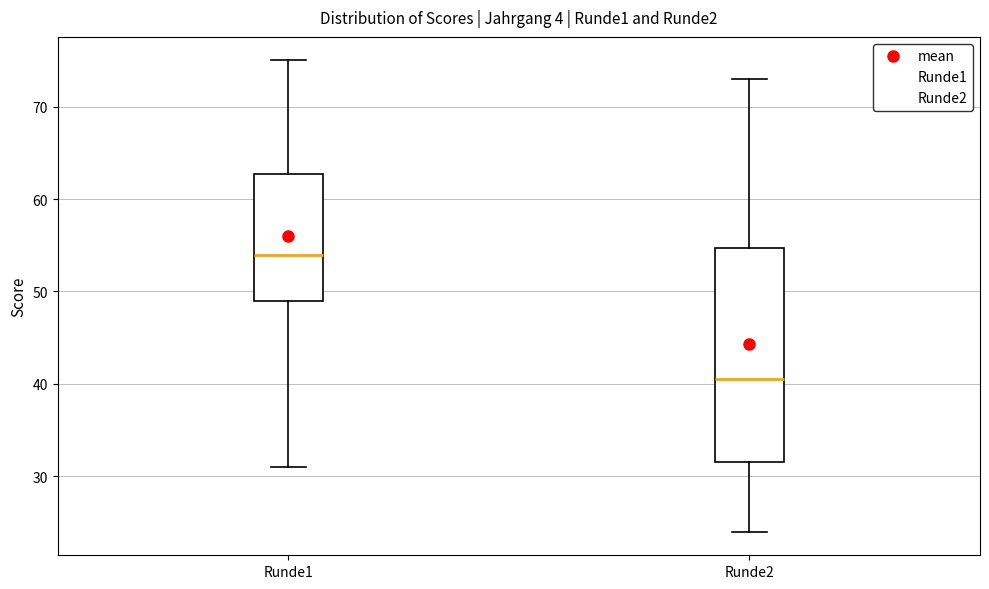

Which box has the highest median line?

Runde1